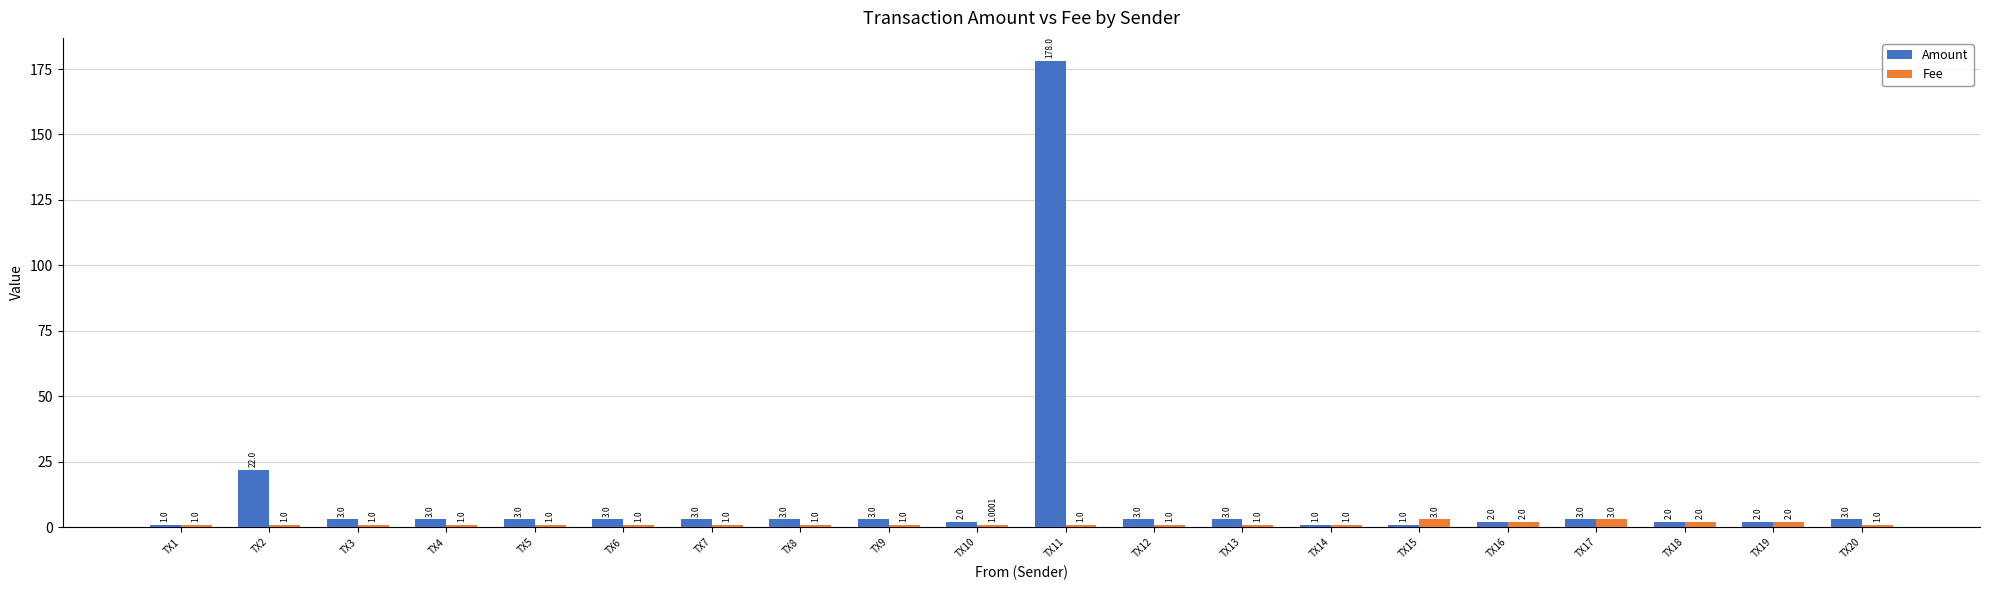

The Amount series shows 1.0 at TX14. True or false?

True